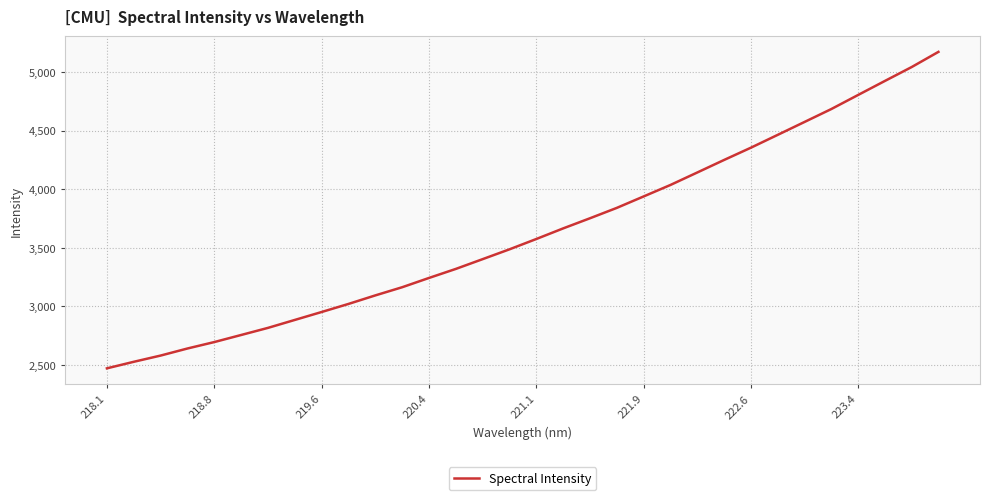

What is the greatest value displayed?

5171.3